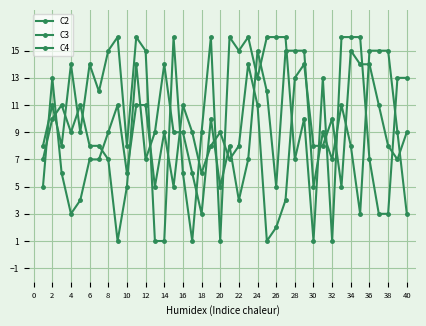

Does the chart have visible grid lines?

Yes